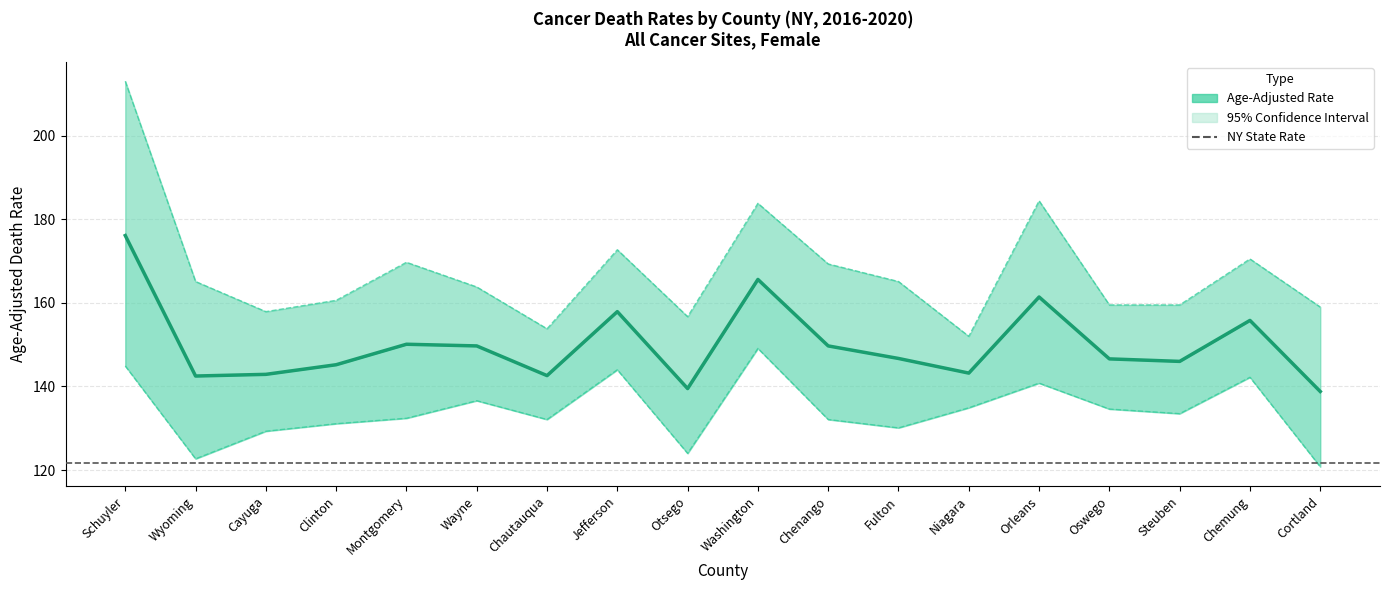

Reading left to right, extract all data points from this chart.

Age-Adjusted Rate: 176.1	142.5	142.9	145.2	150.1	149.7	142.6	157.9	139.5	165.6	149.7	146.7	143.2	161.4	146.6	146.0	155.8	138.8
Lower CI: 144.9	122.7	129.3	131.1	132.4	136.6	132.1	144.0	124.0	149.1	132.1	130.1	134.9	140.8	134.6	133.5	142.2	120.8
Upper CI: 213.0	165.1	157.9	160.6	169.7	163.8	153.8	172.7	156.7	183.8	169.3	165.1	152.0	184.4	159.5	159.5	170.5	159.0